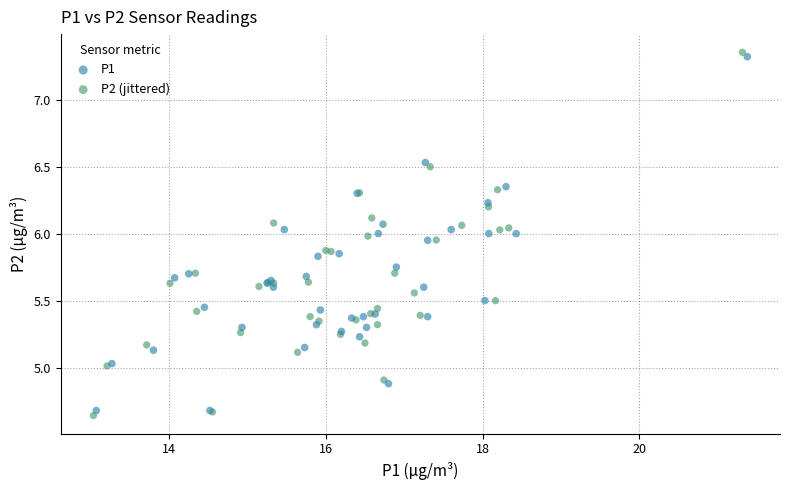

What are all the series names shown in the legend?

P1, P2 (jittered)